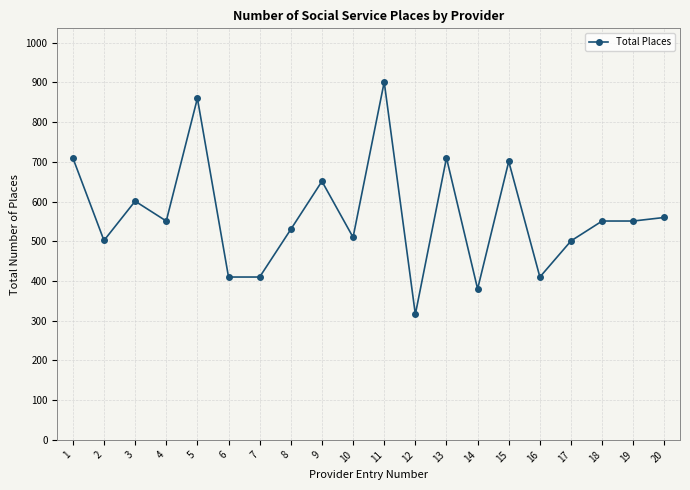

How many data points are less than 551?

9